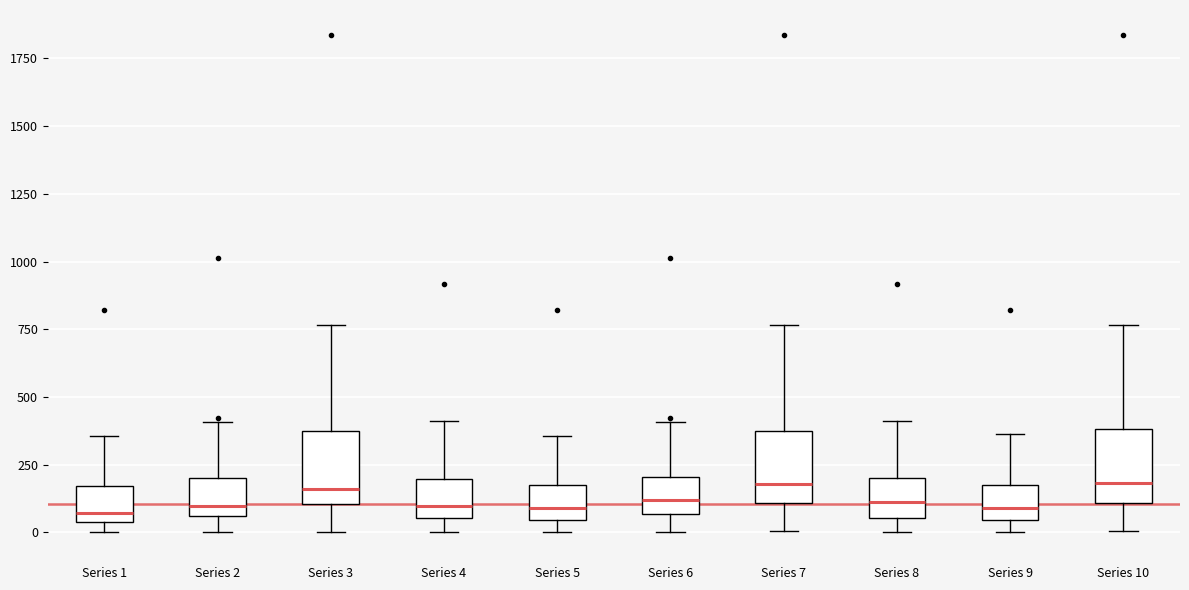

Where does the lower whisker of the box for Series 2 end on the y-axis? The values are not printed on the chart, so give them approximately, as read against the axis.

0